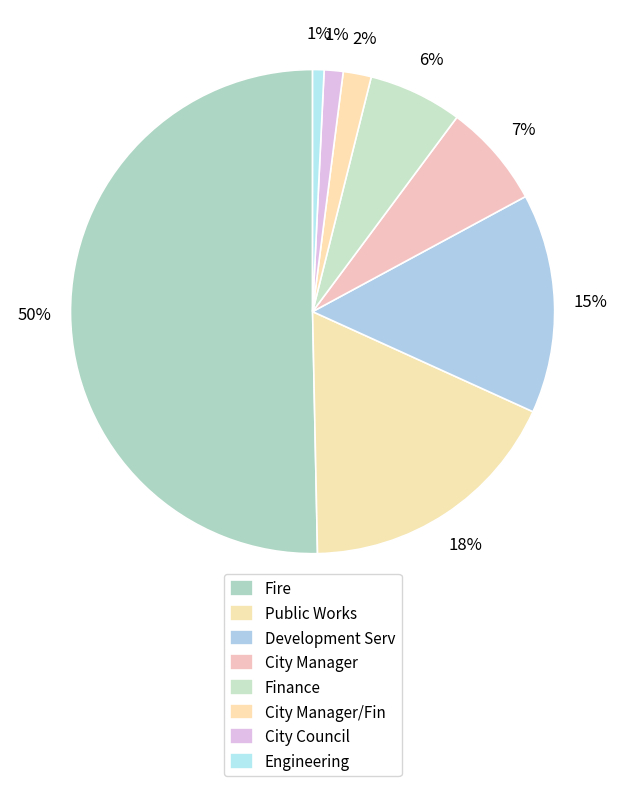

How many slices are in this pie chart?

8